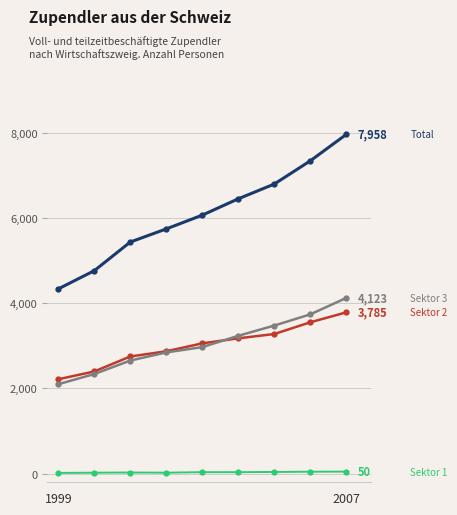

What is the maximum value shown in the chart?

7958